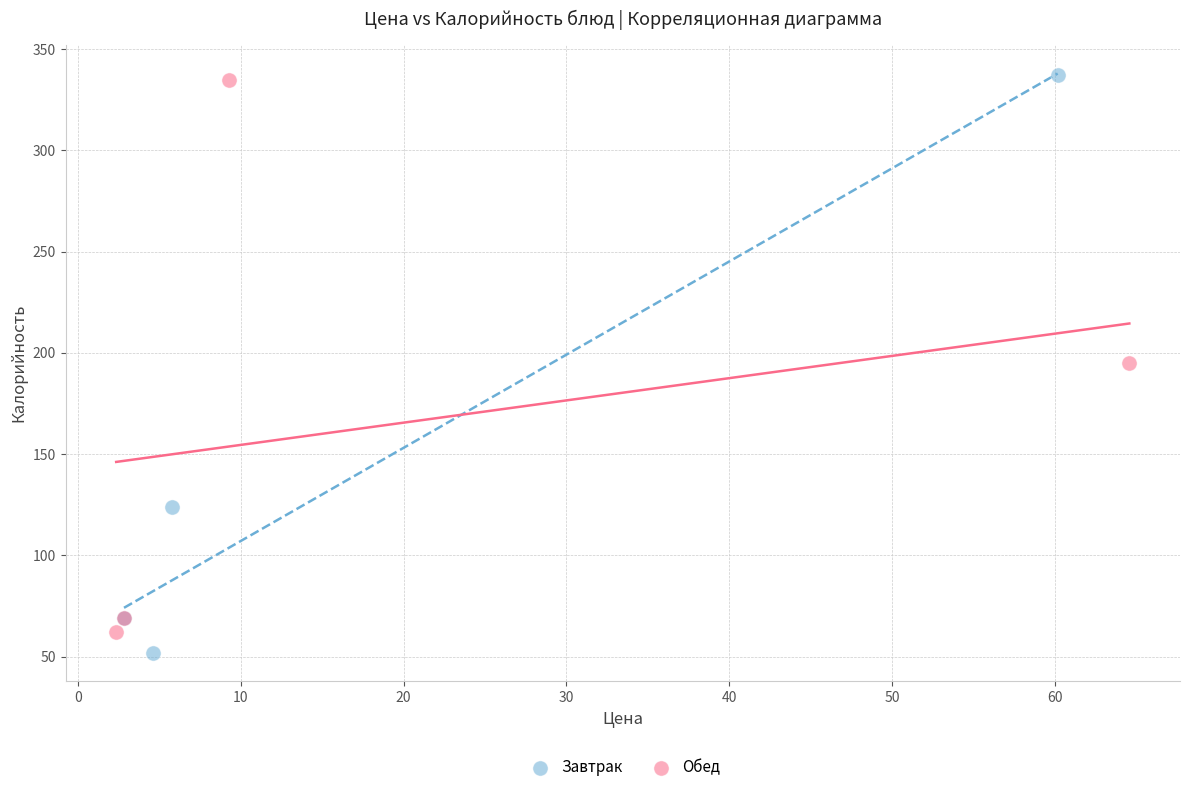

What are all the series names shown in the legend?

Завтрак, Обед